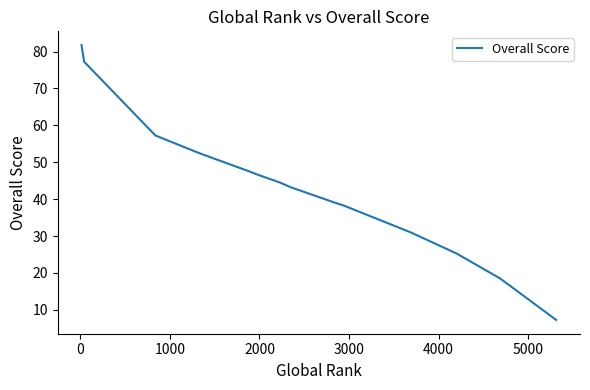

What is the difference between the maximum and minimum values?

74.5